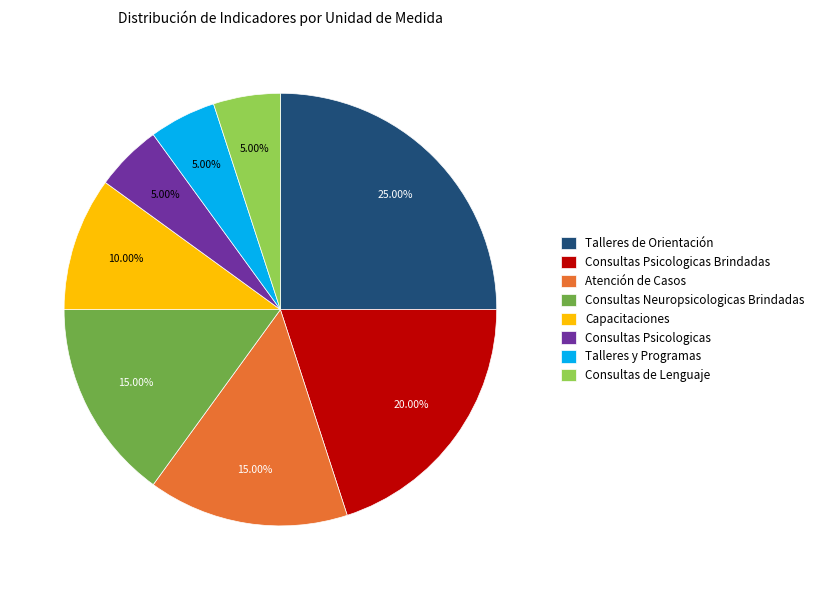

True or false: Consultas de Lenguaje accounts for 1% of the total.

False